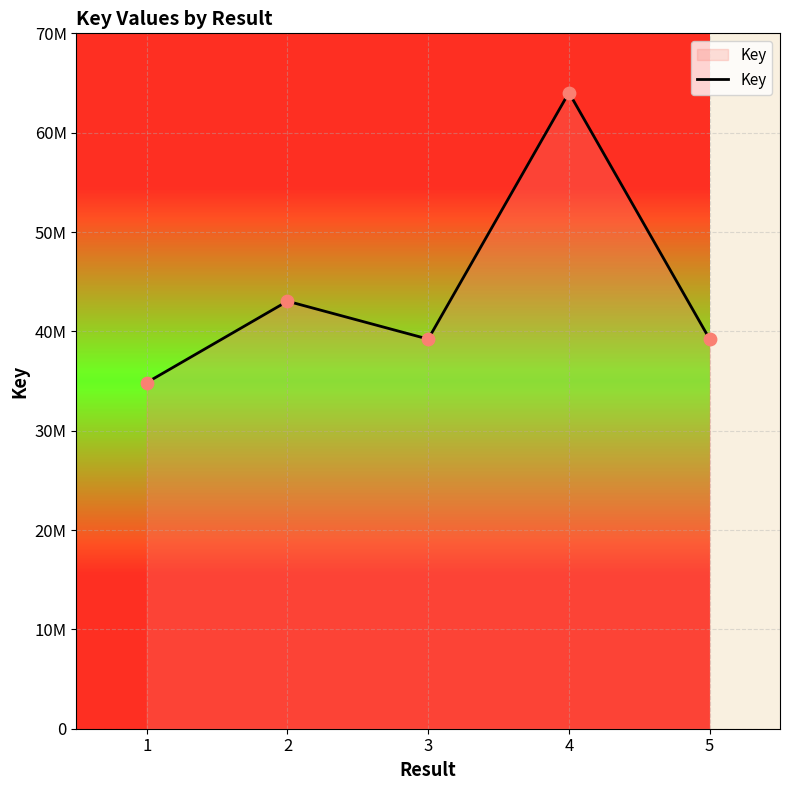

Between 2 and 3, which is larger?

2